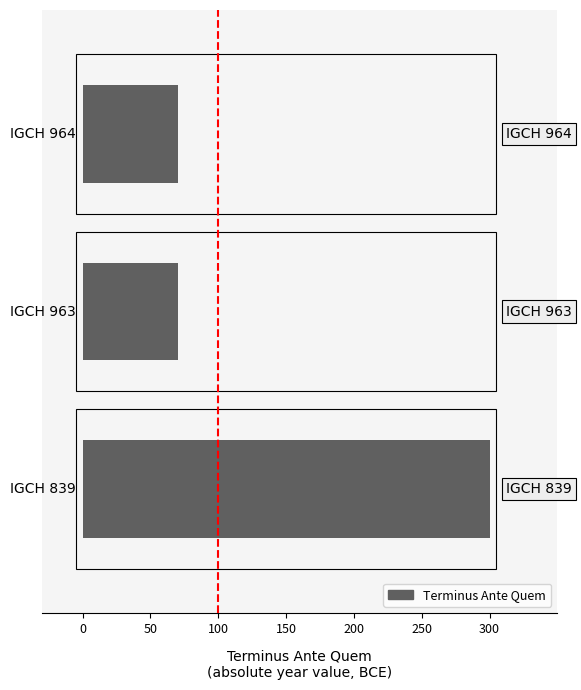

Are the bars horizontal?

Yes